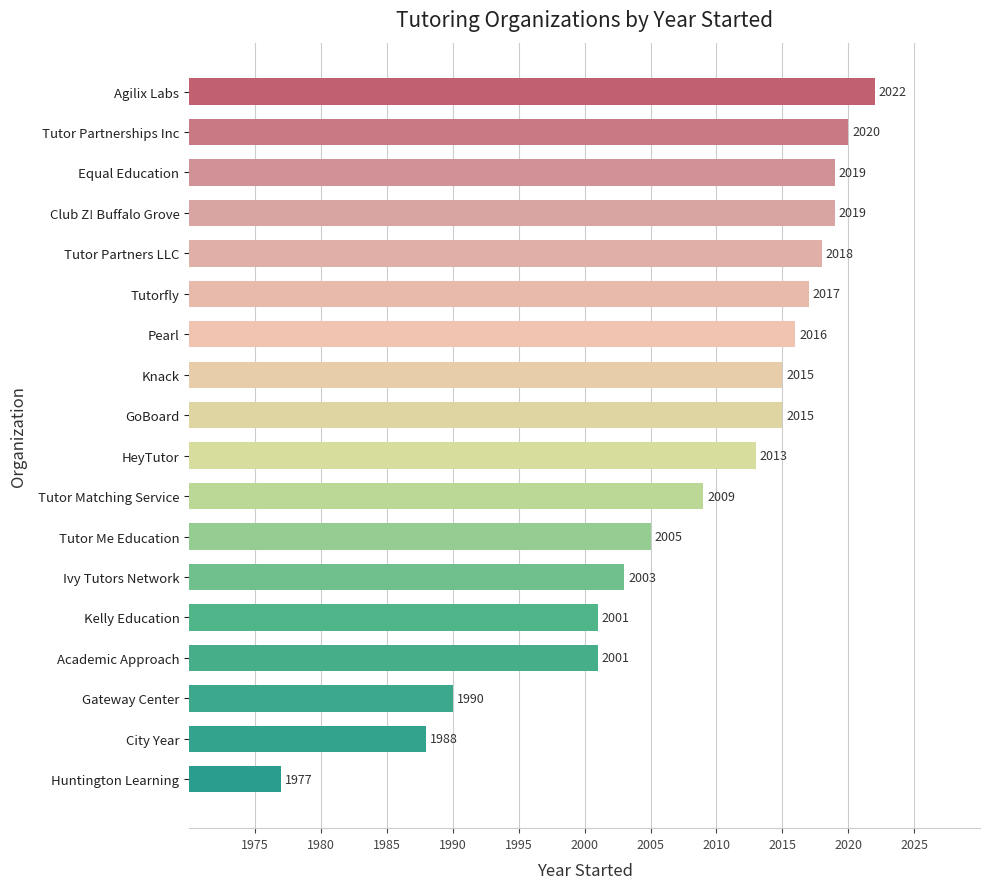

What is the average value?

2008